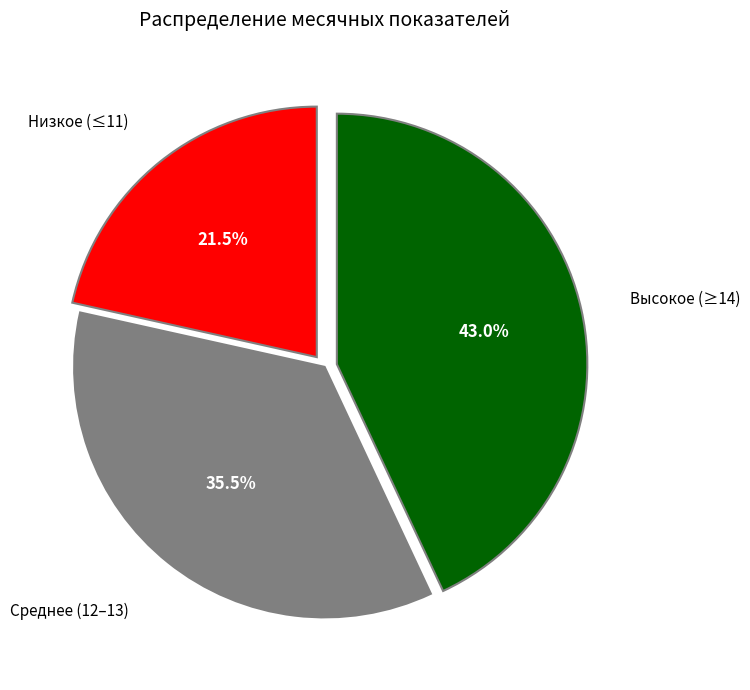

Is there any slice that represents more than half of the pie?

No